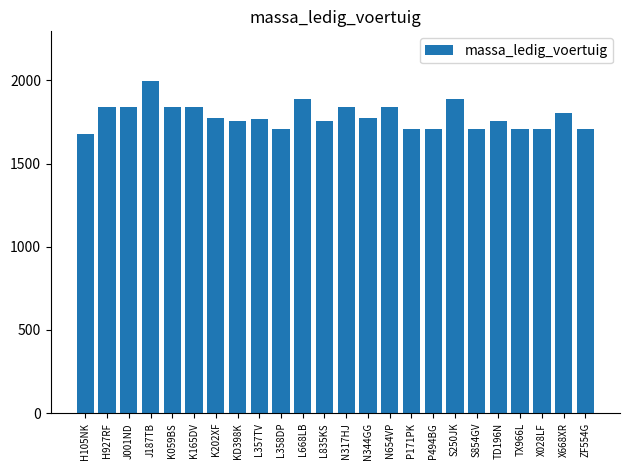

What is the difference between the values at L668LB and K202XF?

110